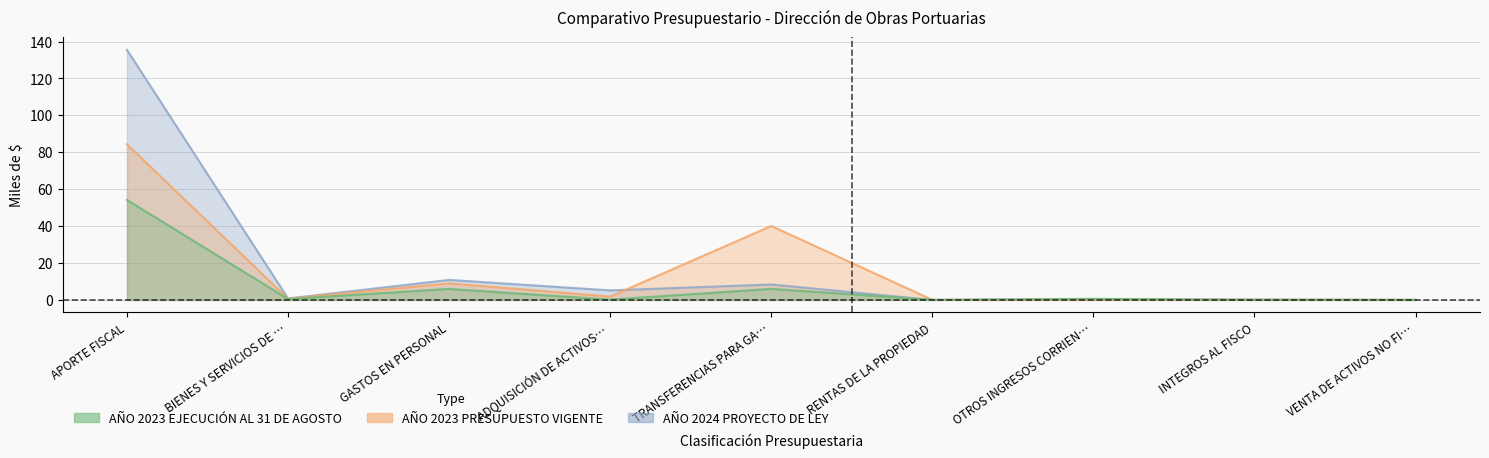

What is the approximate value of AÑO 2024 PROYECTO DE LEY at APORTE FISCAL?

135.5